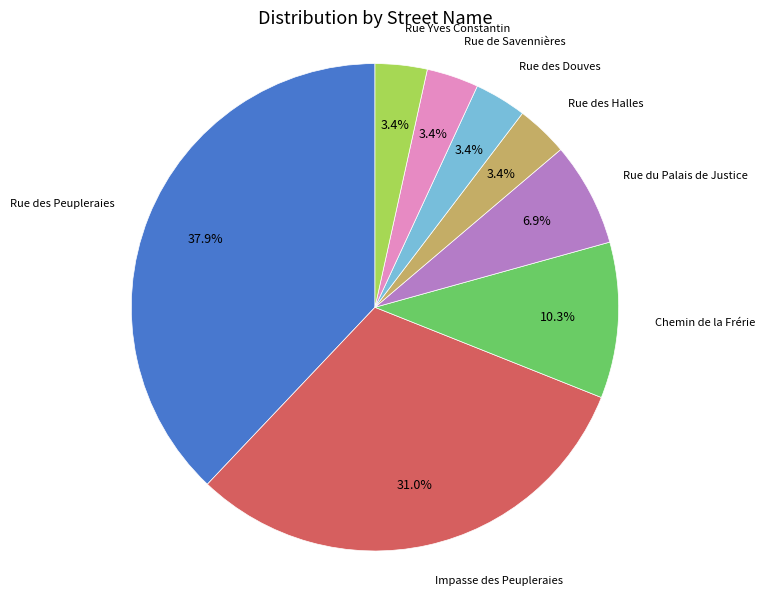

To the nearest percent, what percentage of the pie is Chemin de la Frérie?

10%